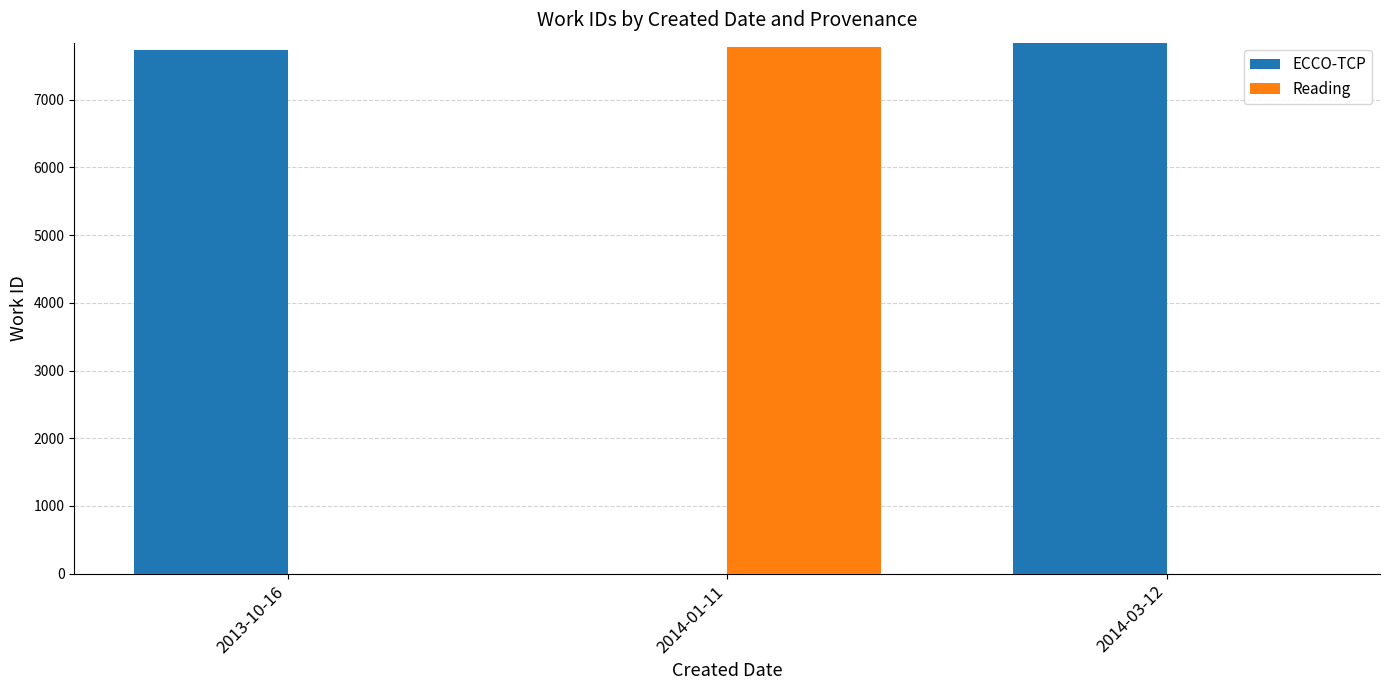

How many distinct data groups are displayed?

2